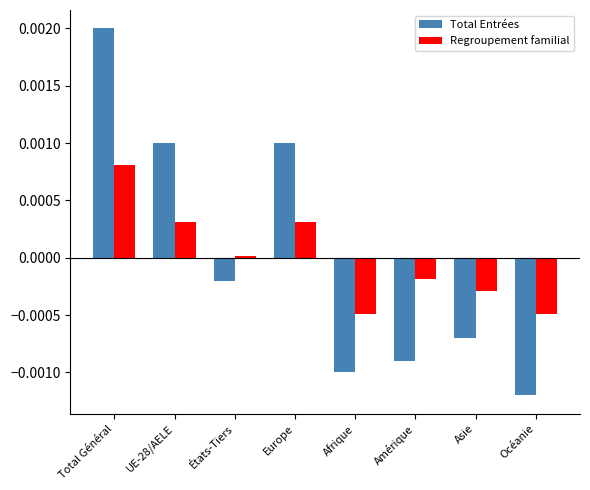

True or false: Regroupement familial has a value of 0.0 at Total Général.

True